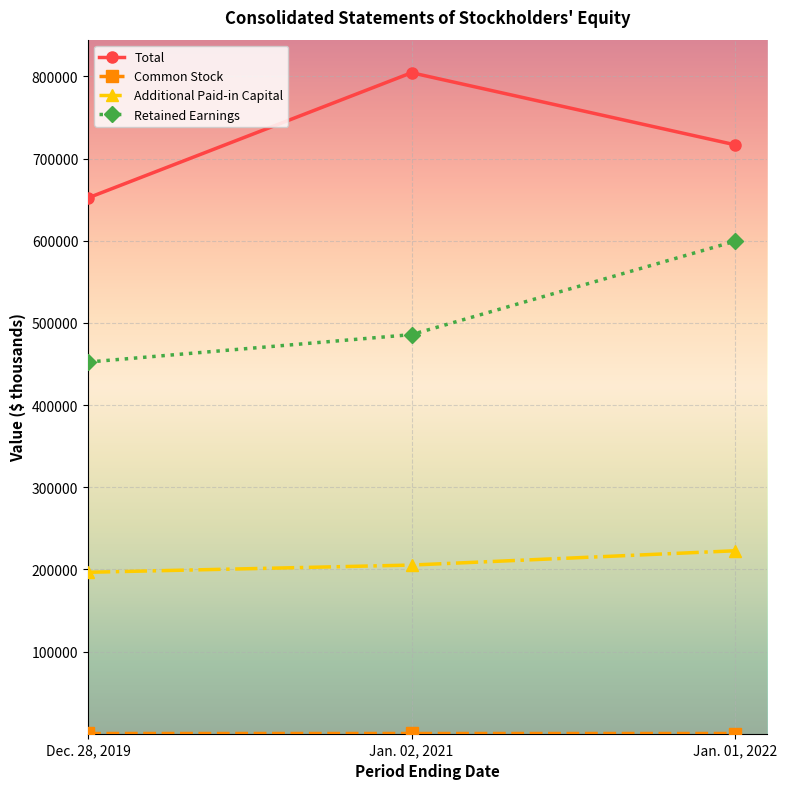

What is the average value of the Retained Earnings series?

512473